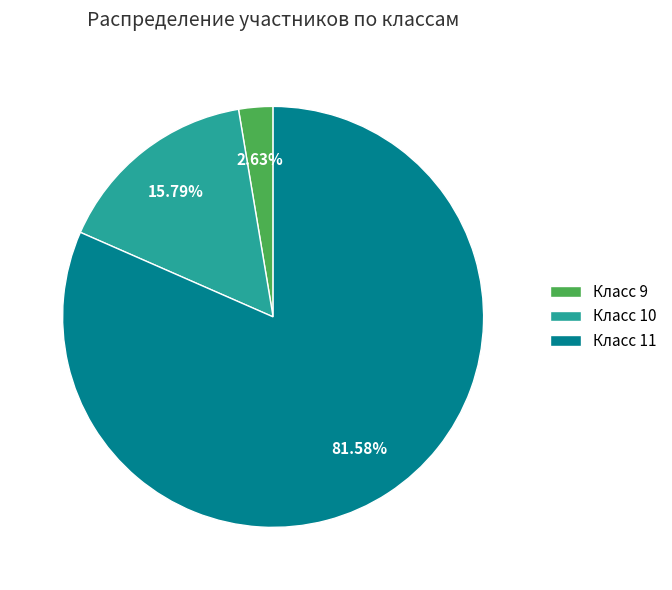

What is the smallest slice in the pie chart?

Класс 9